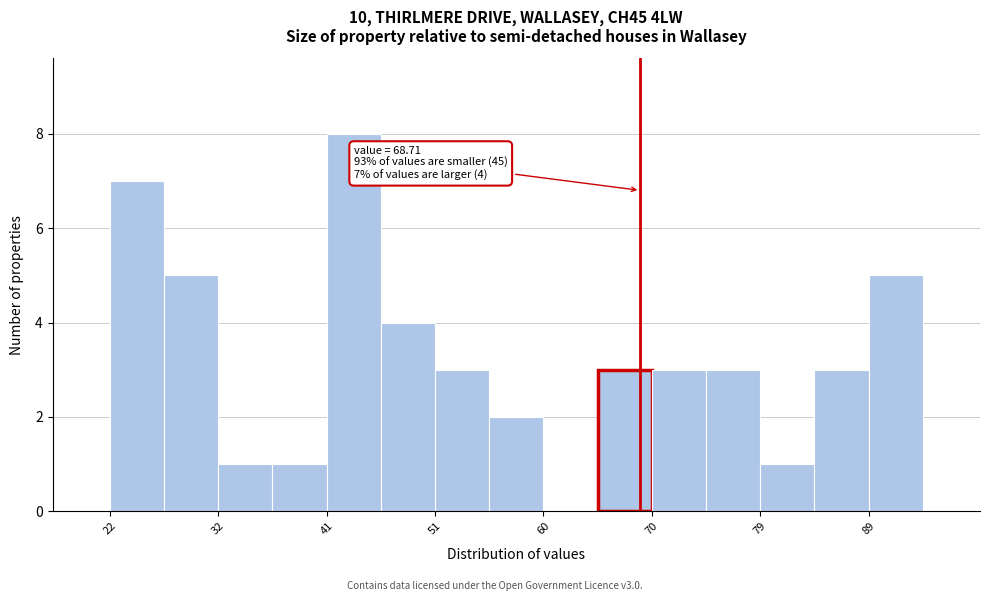

Which range on the x-axis has the tallest bar?

41 to 46